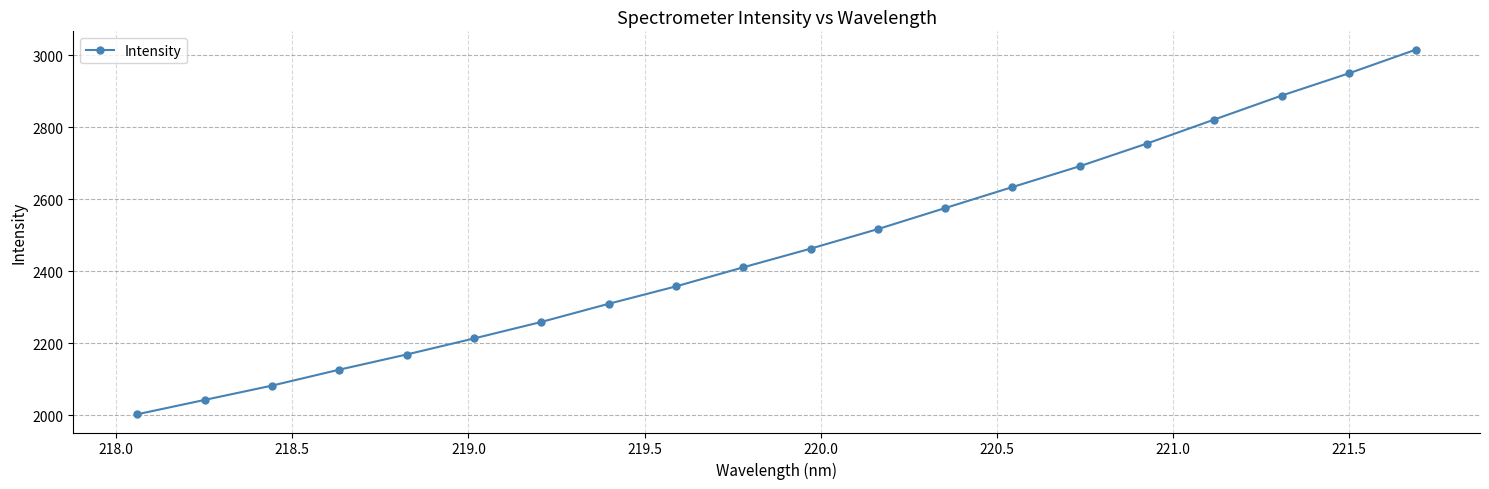

What is the value of the 6th point from the left?

2213.0